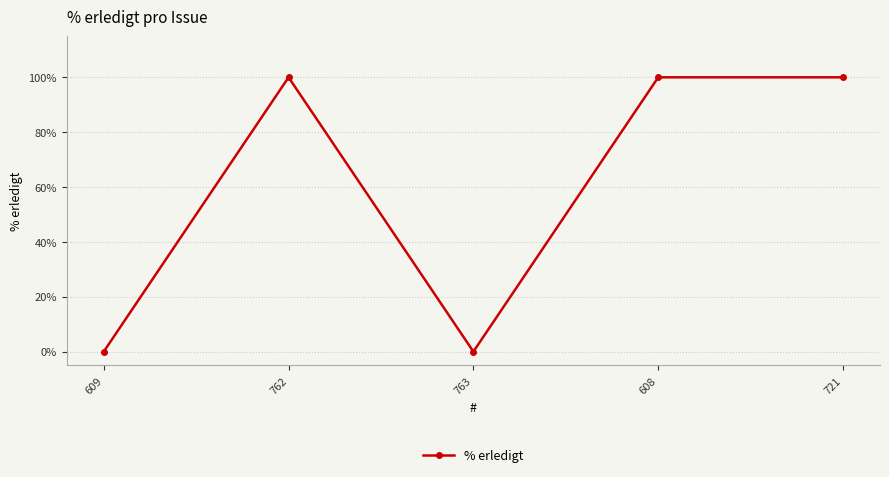

What is the maximum value shown in the chart?

100